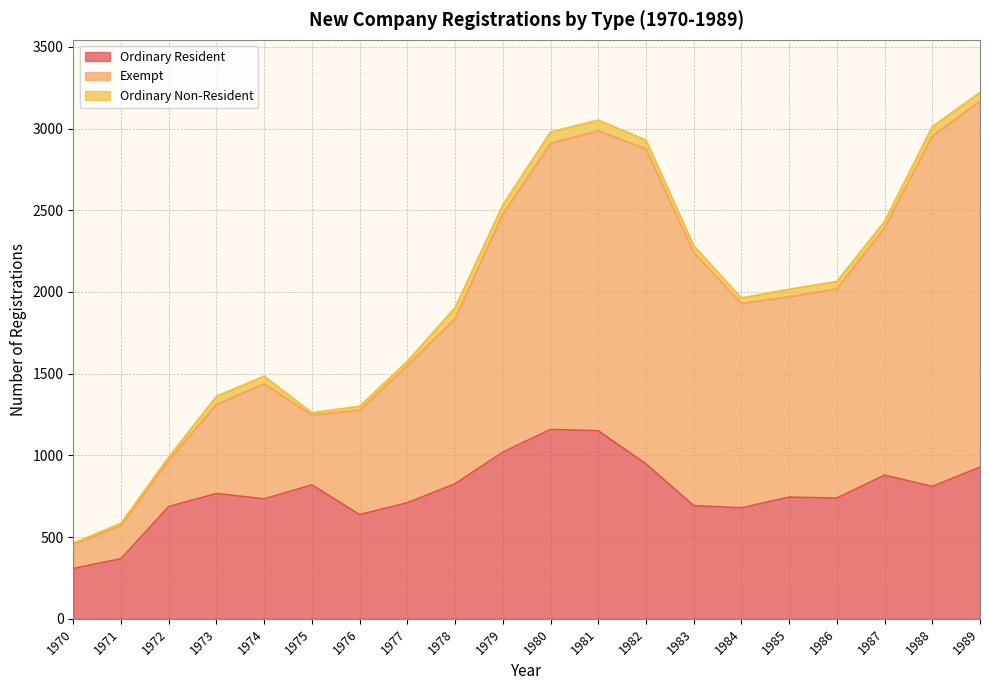

True or false: Ordinary Resident has a value of 269 at 1977.

False